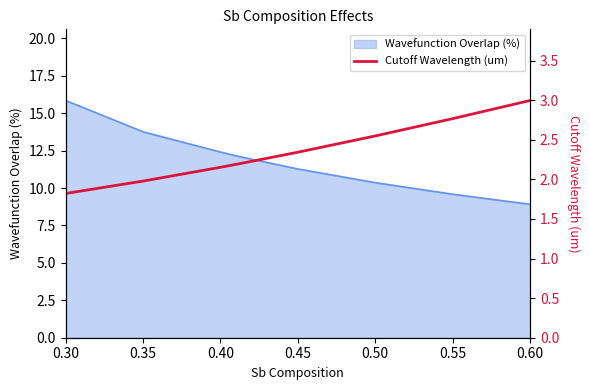

What is the minimum value for Wavefunction Overlap (%)?

8.9